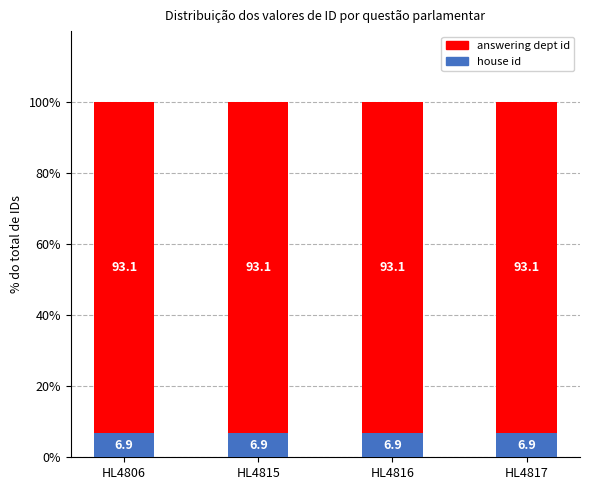

How many distinct data groups are displayed?

2